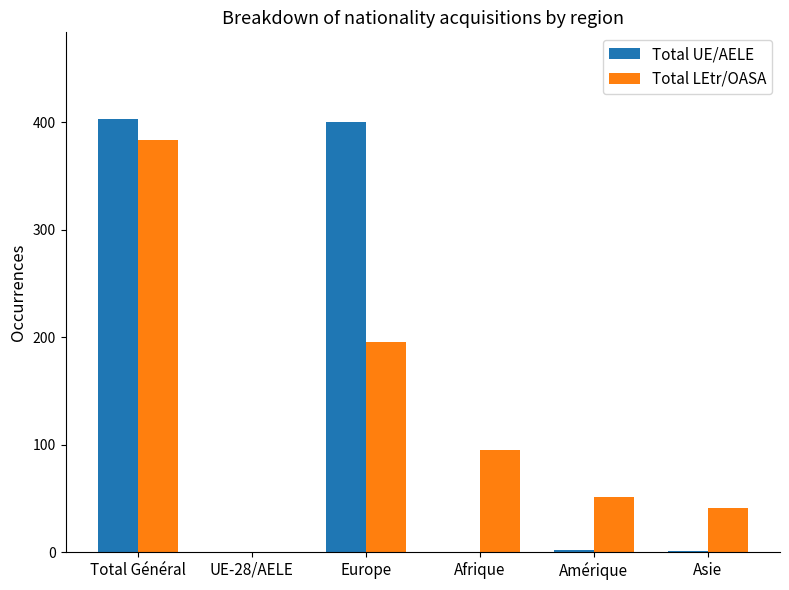

The Total UE/AELE series shows -197 at UE-28/AELE. True or false?

False